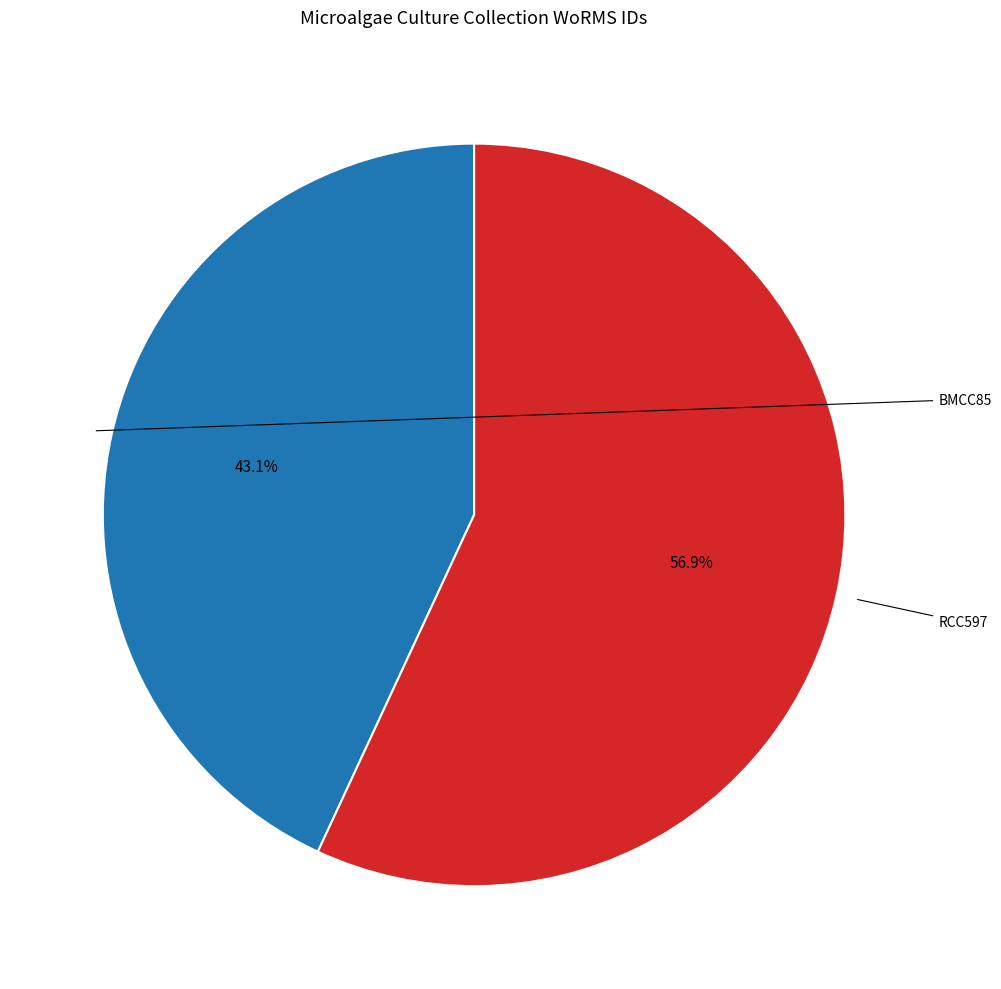

Does any single category account for the majority?

Yes